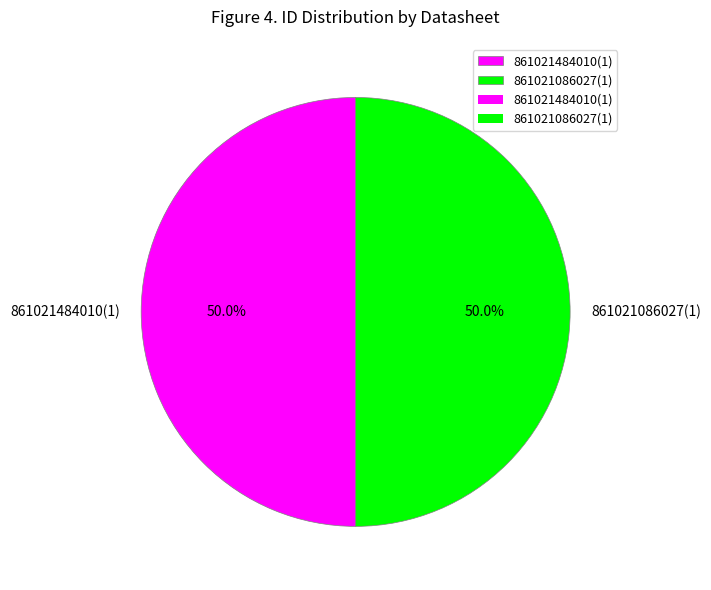

Combined, do 861021484010(1) and 861021086027(1) account for over 50%?

Yes